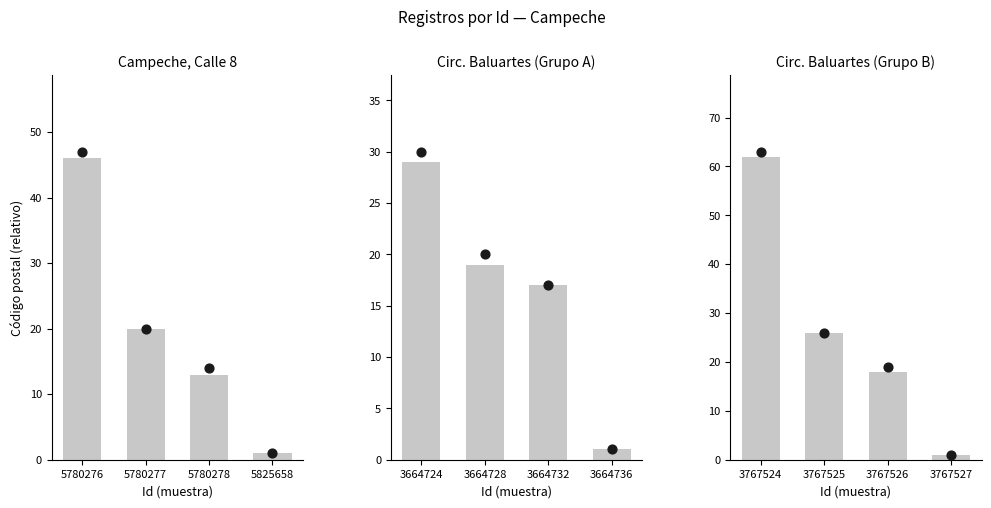

What are all the series names shown in the legend?

mean, replicates